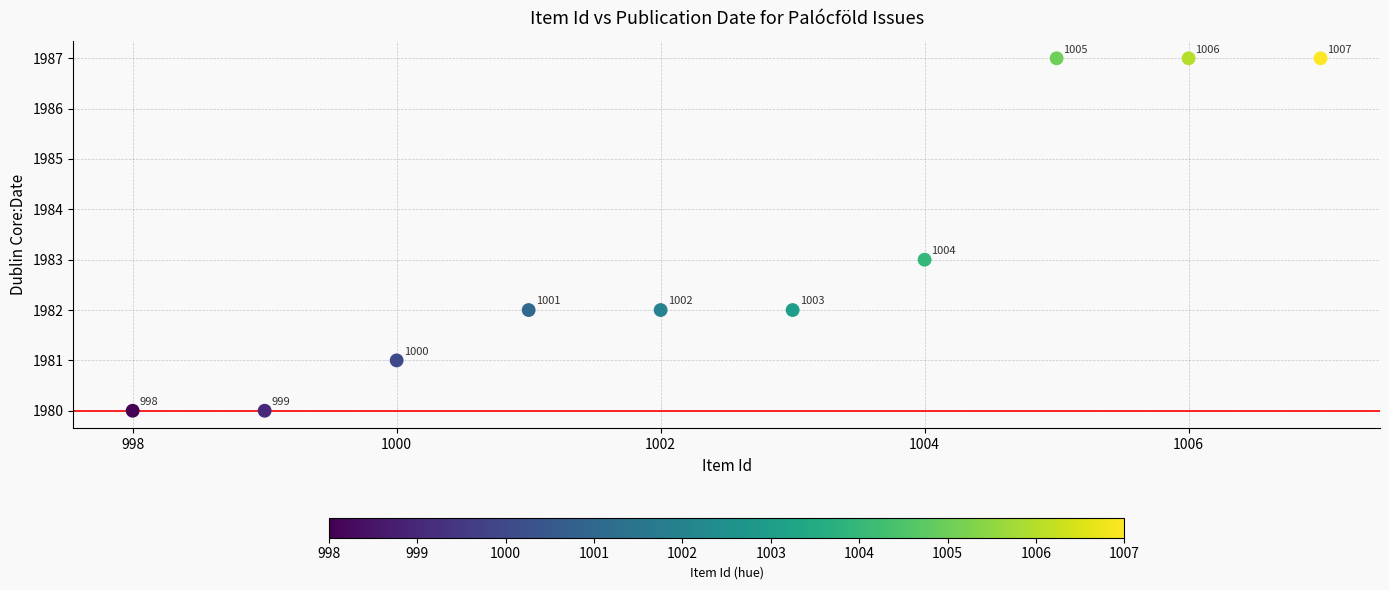

What Y value in the scatter plot is closest to 1983?

1983